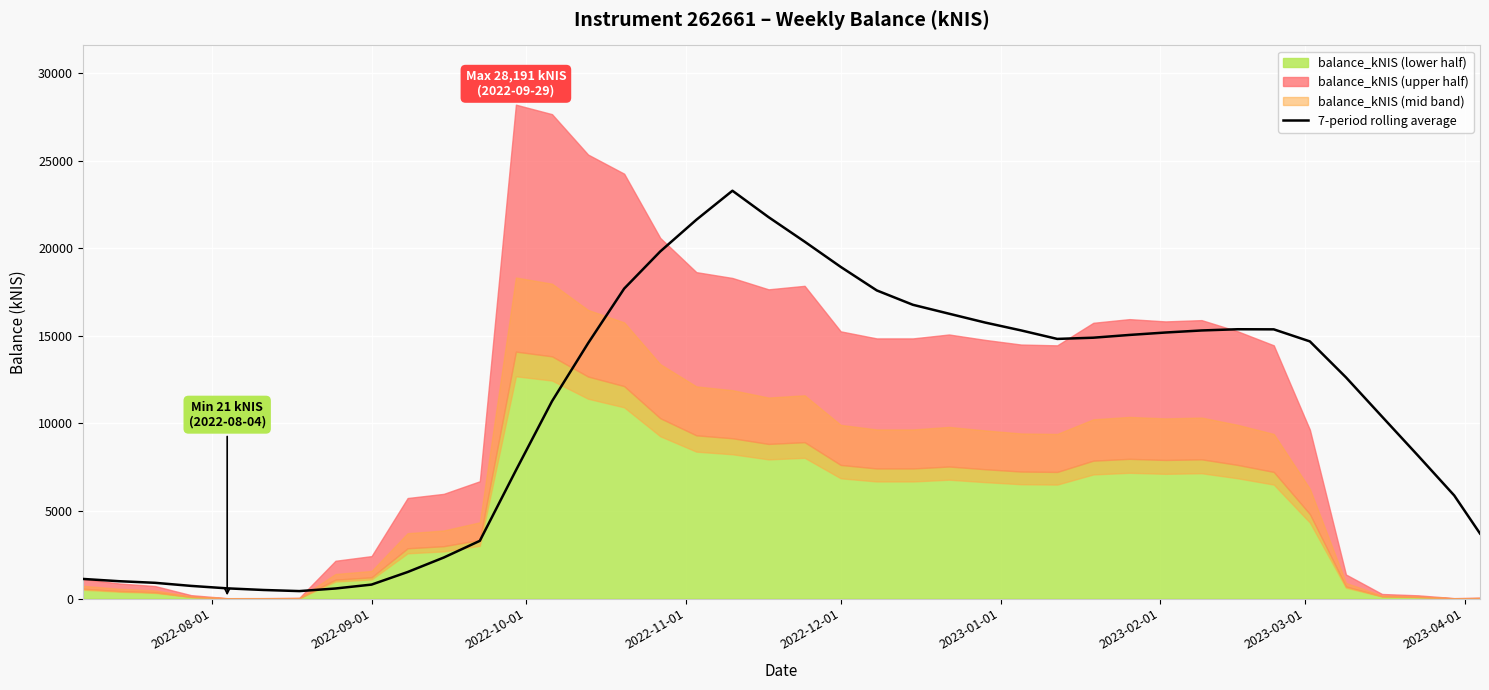

How many interior local valleys (lower than both neighbors) does the data have?

2